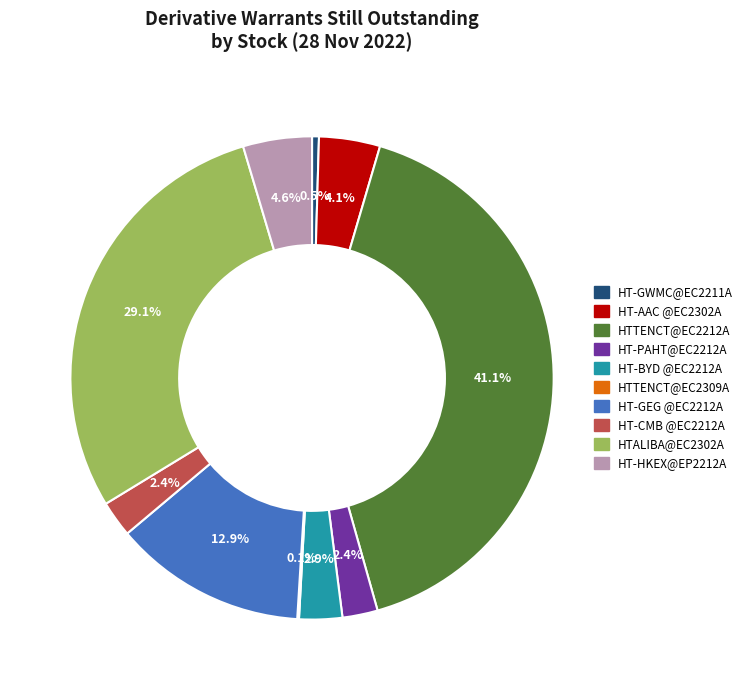

Does HT-BYD @EC2212A account for over 50% of the chart?

No